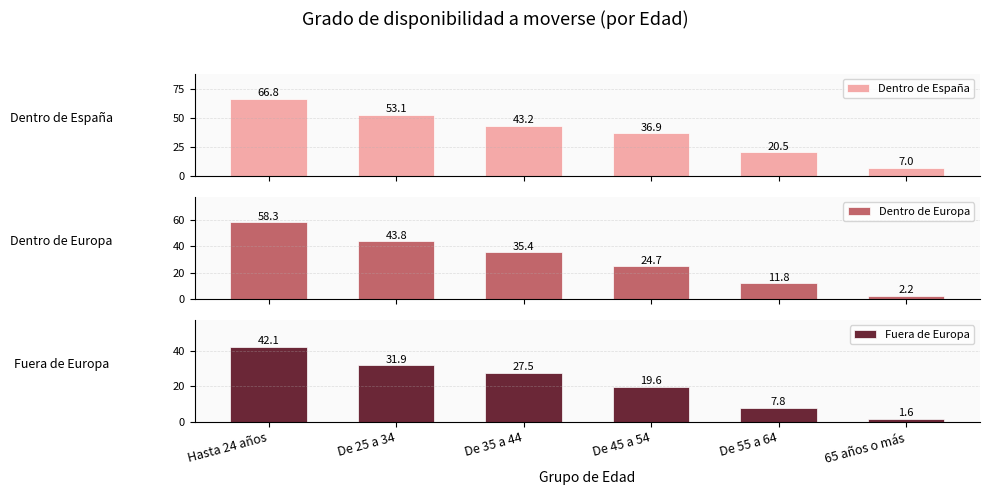

Which category has the lowest value in the Dentro de Europa series?

65 años o más